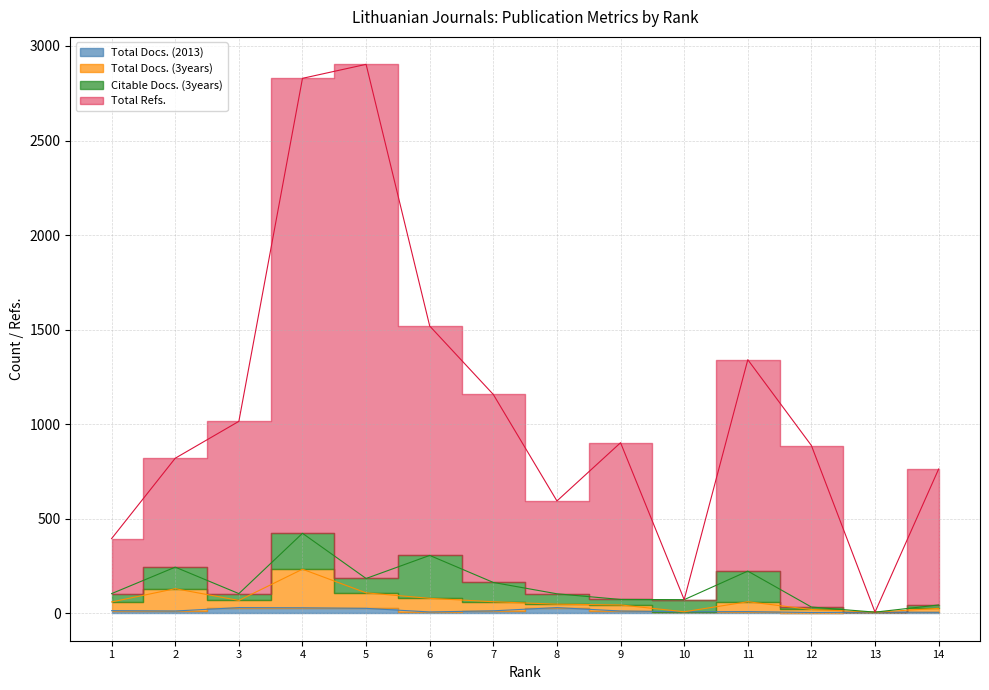

True or false: Total Docs. (3years) has more than 0 points higher than both neighbors.

True